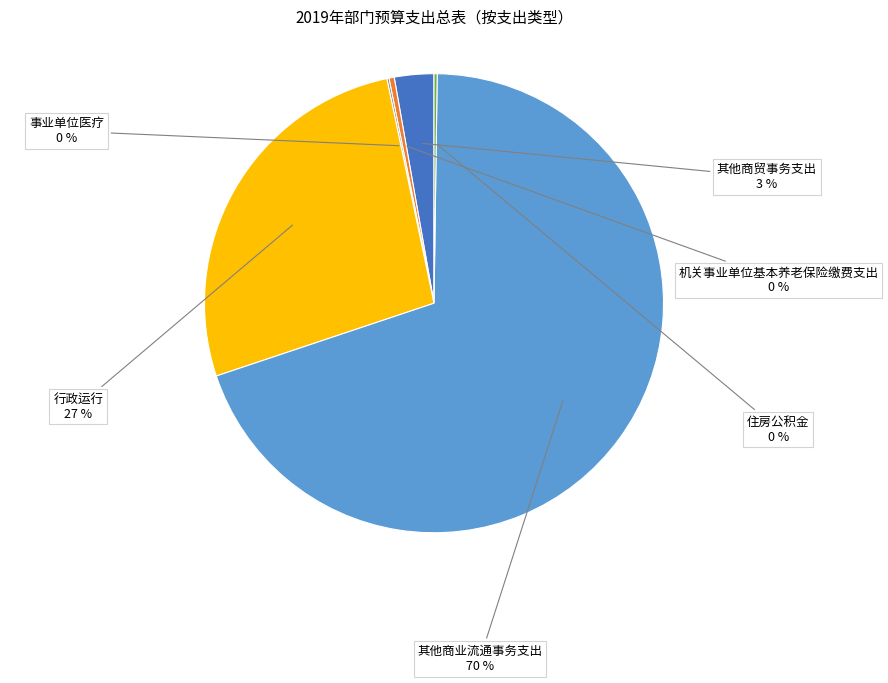

Which slice represents more than half of the pie?

其他商业流通事务支出